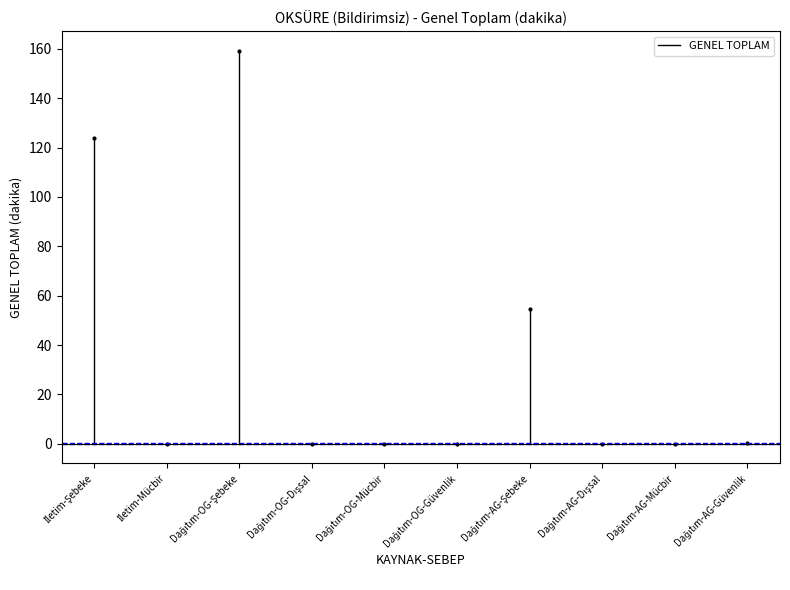

True or false: the data shows 43.1 at İletim-Şebeke.

False